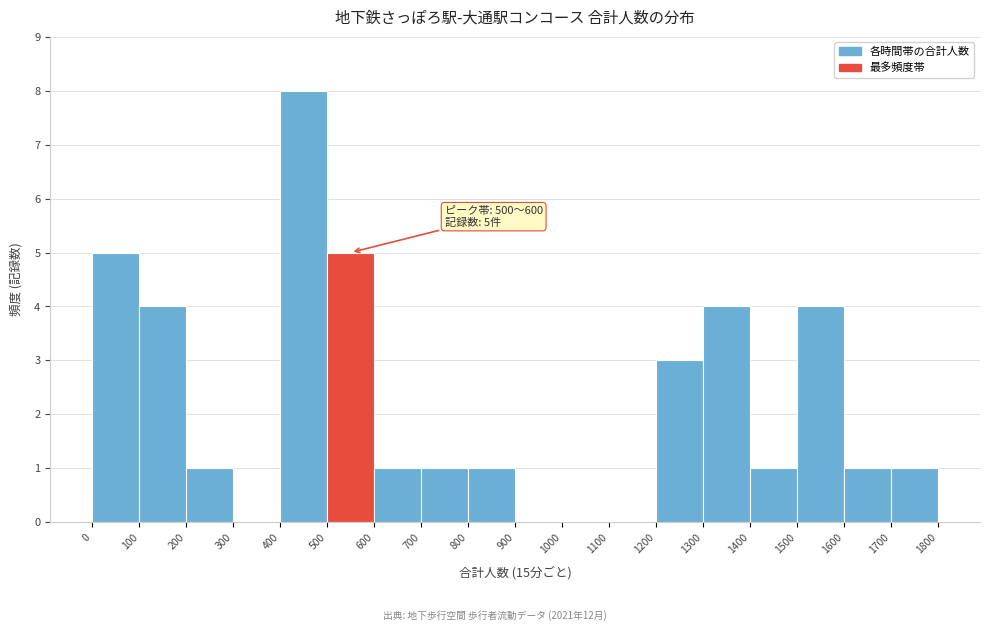

Over which range of the x-axis is the bar tallest?

400 to 500